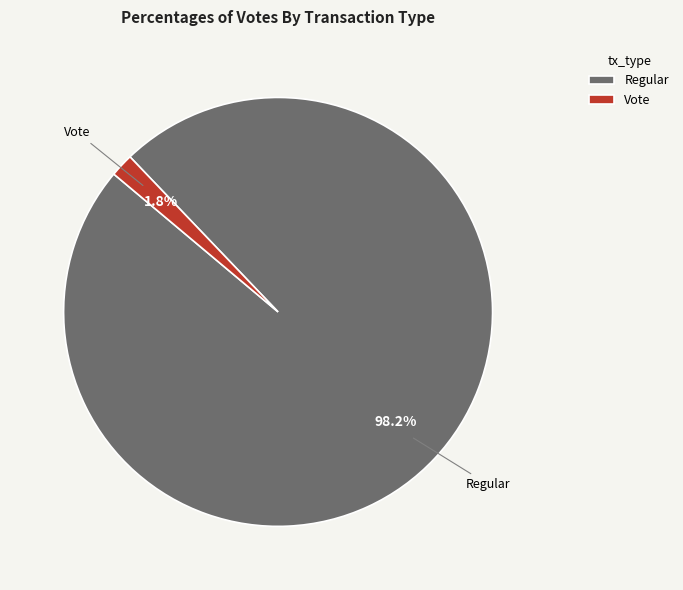

To the nearest percent, what is the difference between the Regular and Vote slice percentages?

96%